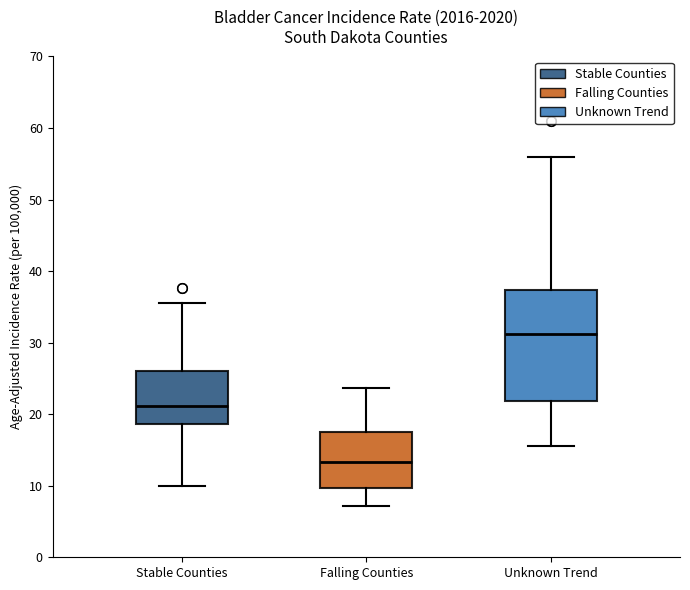

Which box is the tallest, from its lower edge to its upper edge?

Unknown Trend